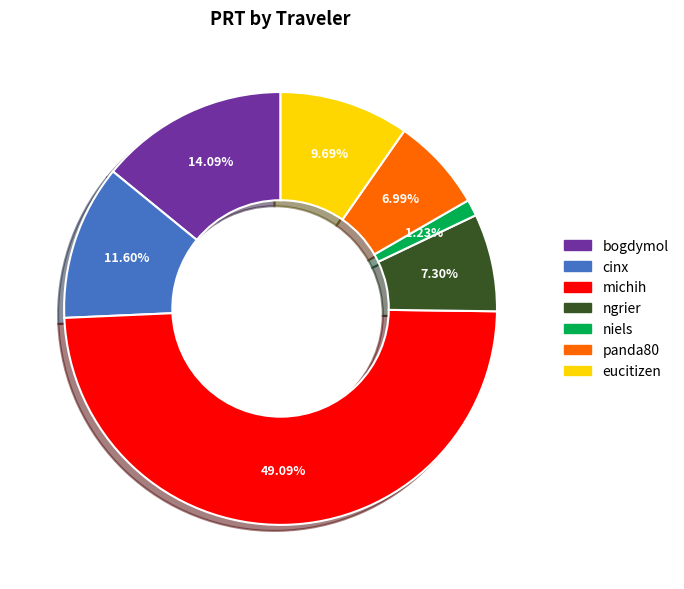

Combined, what portion of the pie is cinx and eucitizen?

21.3%